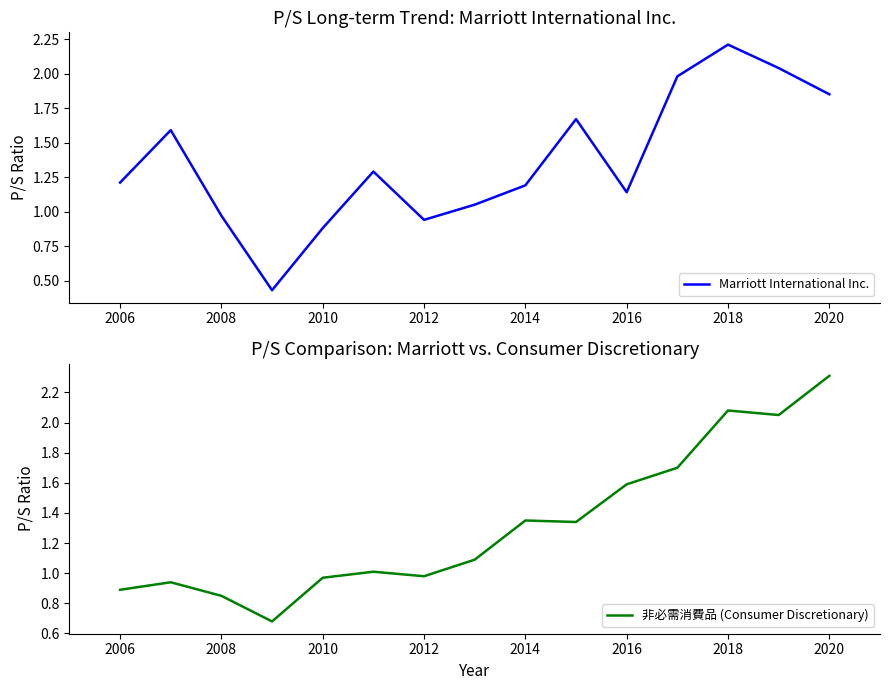

How many interior local valleys does the Marriott International Inc. series have?

3